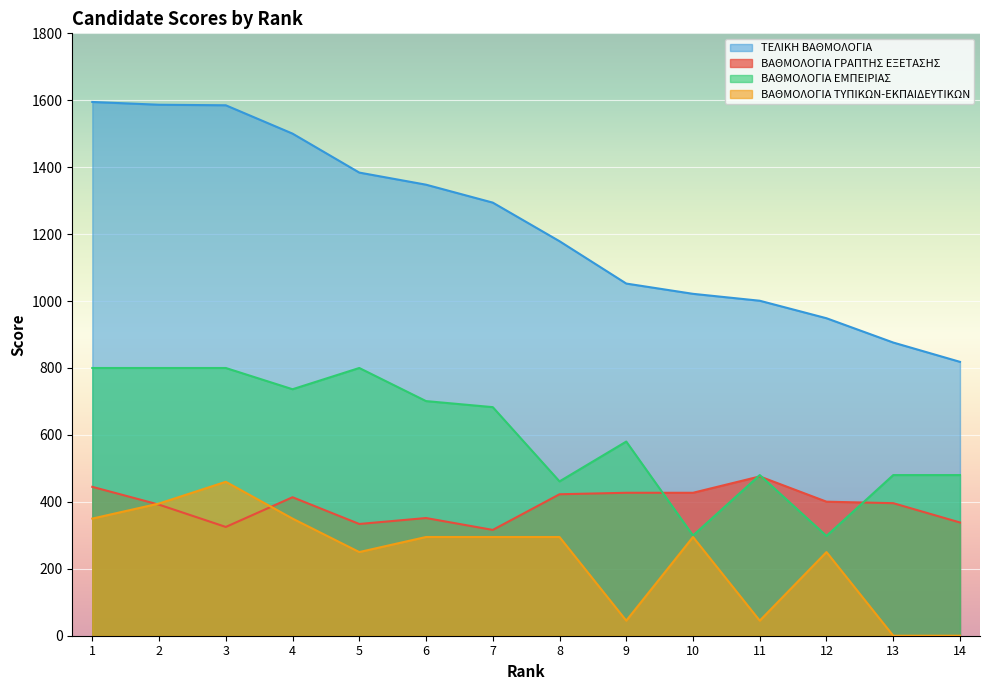

The value of ΒΑΘΜΟΛΟΓΙΑ ΓΡΑΠΤΗΣ ΕΞΕΤΑΣΗΣ at 3 is 131.8. True or false?

False